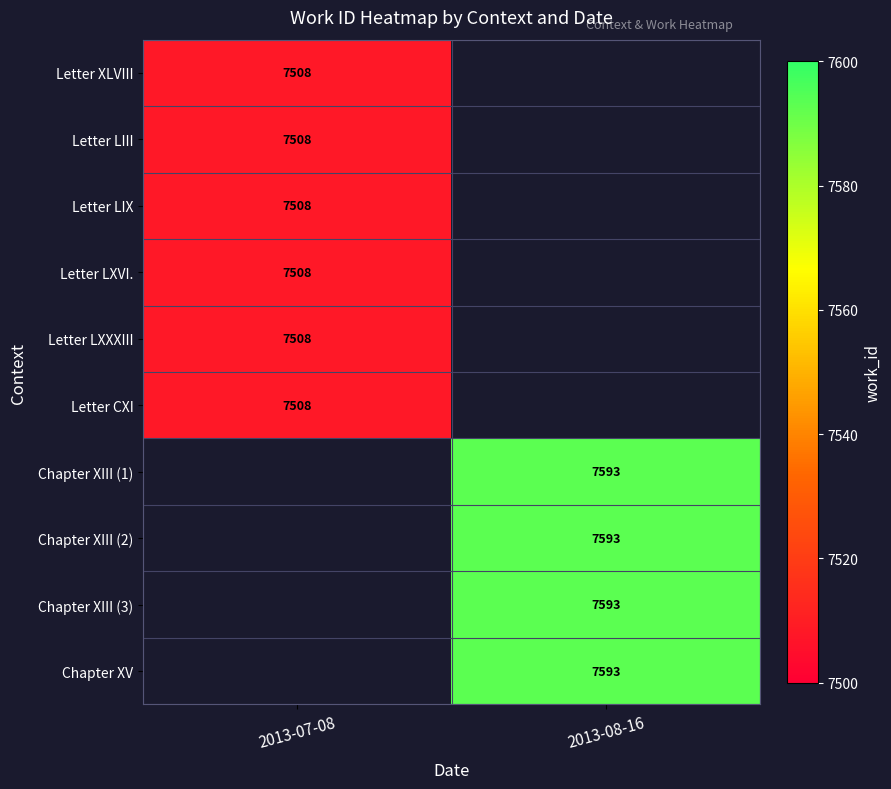

Which label corresponds to the smallest value in the chart?

2013-07-08